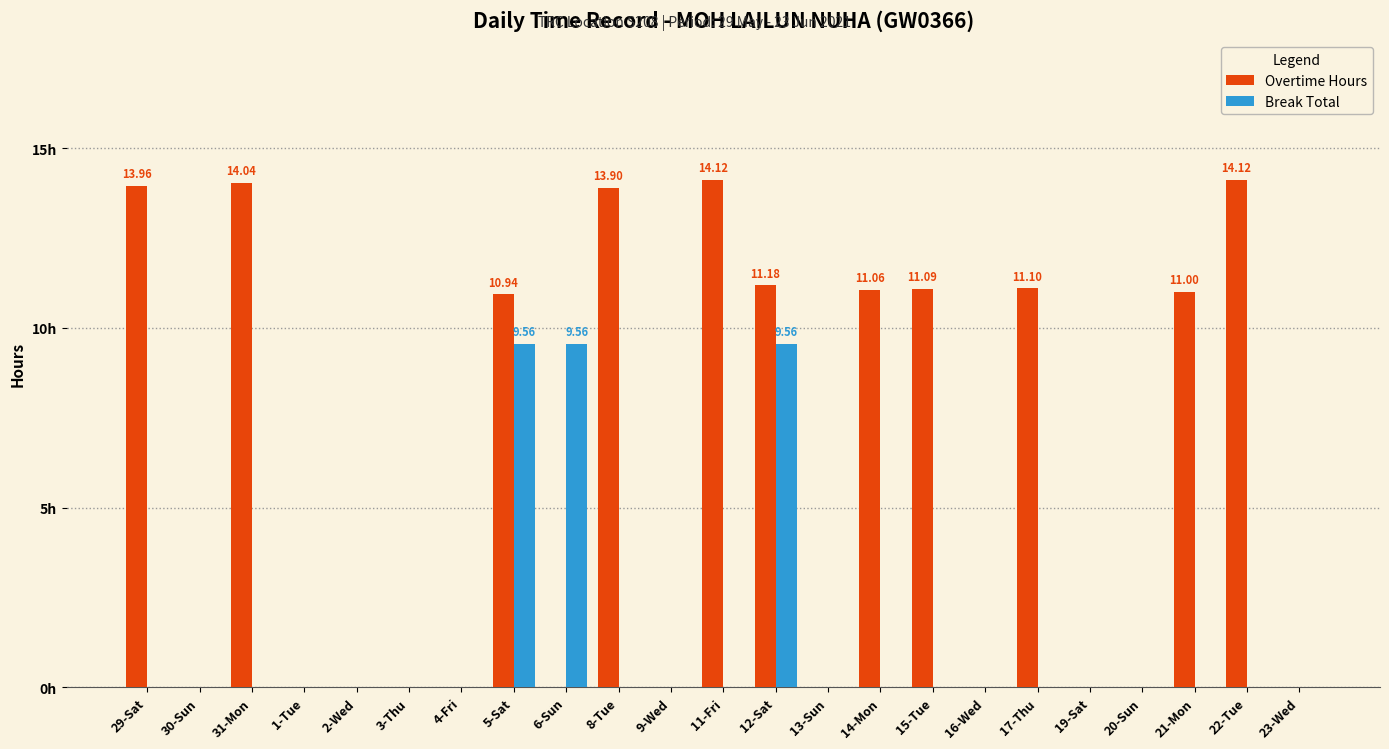

At which category does the chart reach its peak across all series?

11-Fri